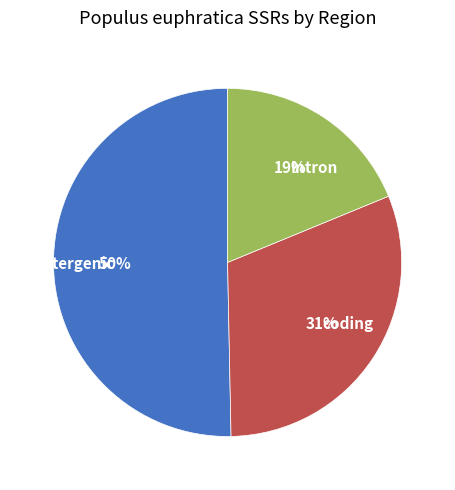

Is the sum of coding and Intergenic greater than half?

Yes